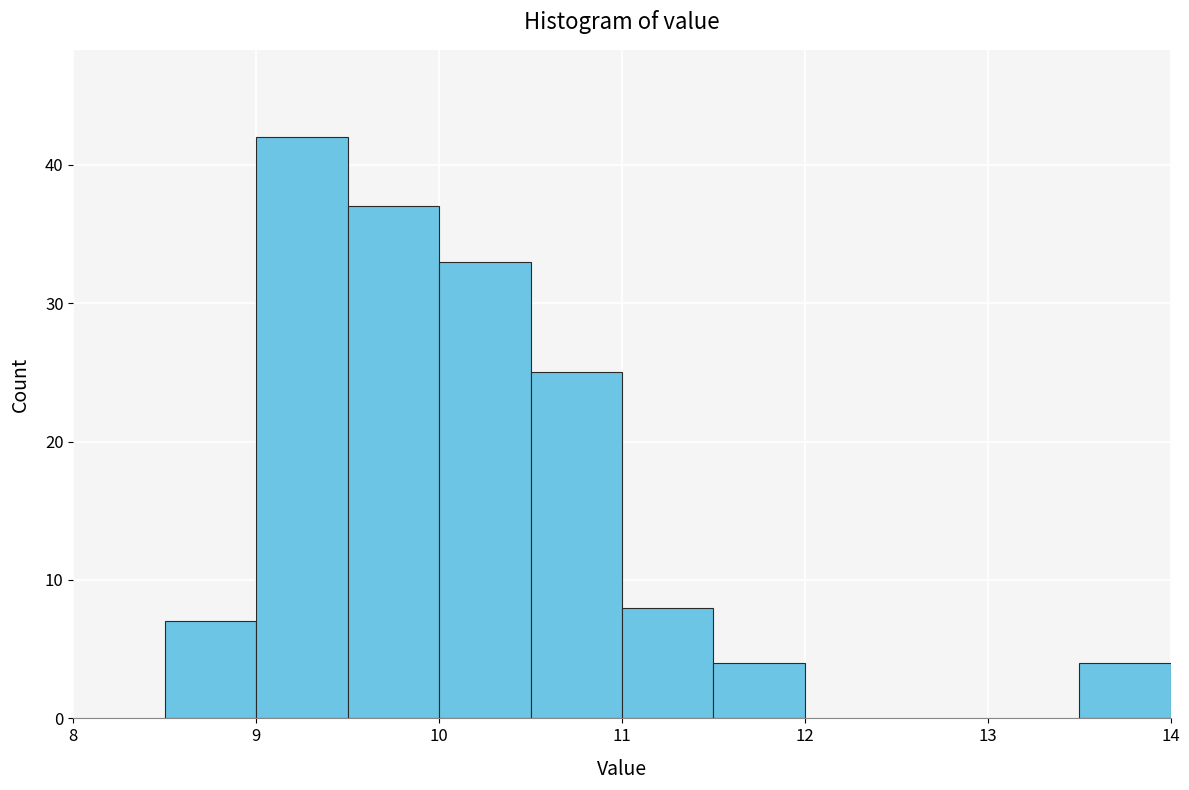

What is the height of the bar covering 11.0 to 11.5 on the x-axis? The values are not printed on the chart, so give them approximately, as read against the axis.

8